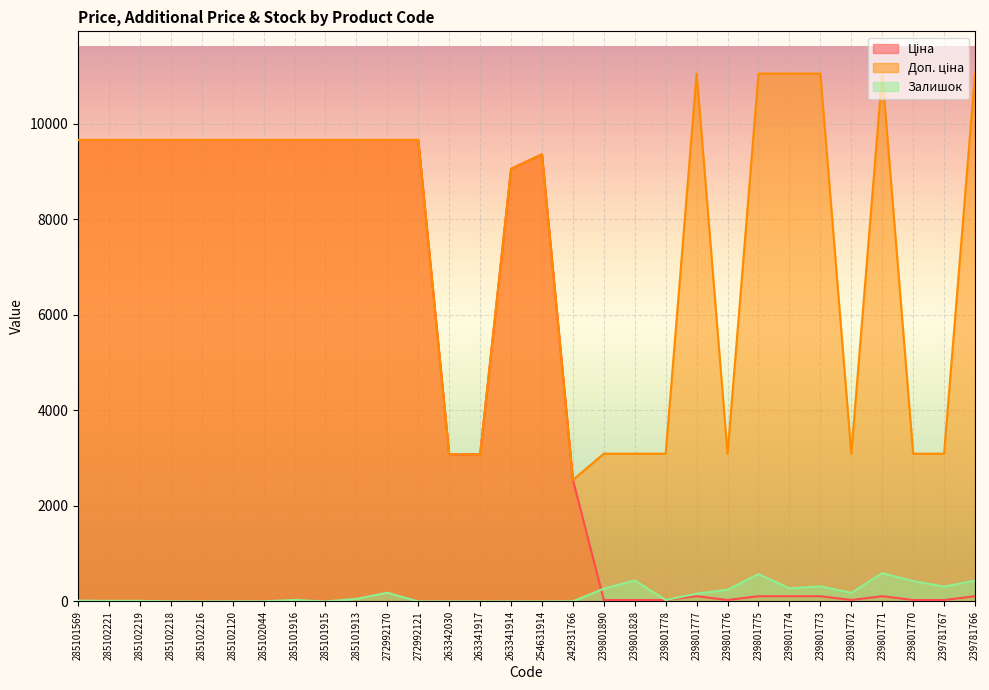

What is the greatest value displayed?

11055.0